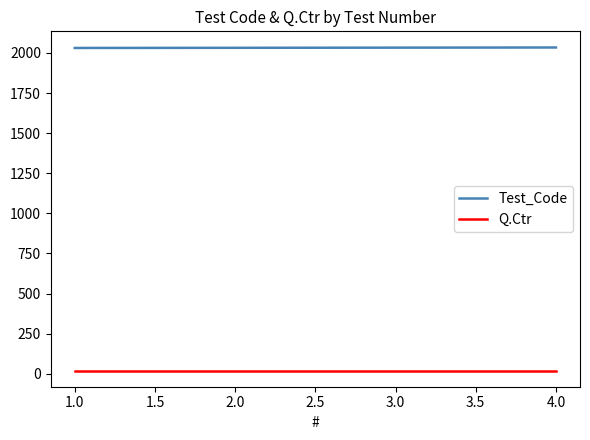

Which series has the largest total across all categories?

Test_Code